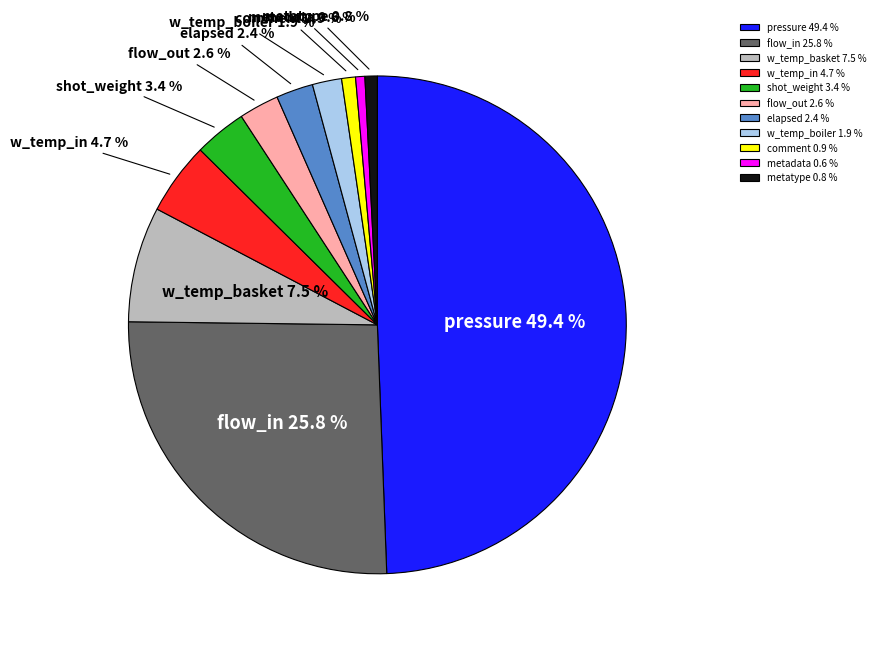

What is the total percentage of elapsed 2.4 % and w_temp_in 4.7 %?

7.1%